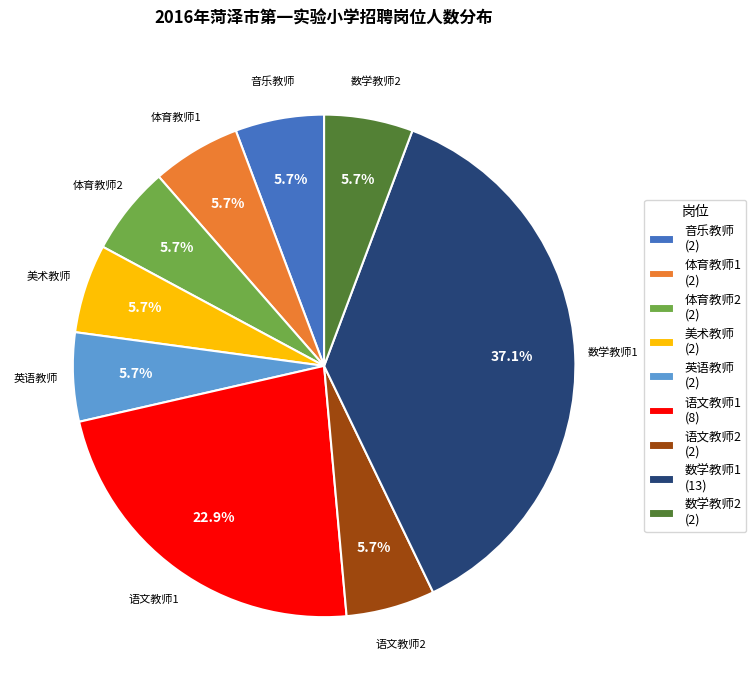

Approximately how many times larger is the value at 数学教师2 (2) compared to 体育教师1 (2)?

1.0